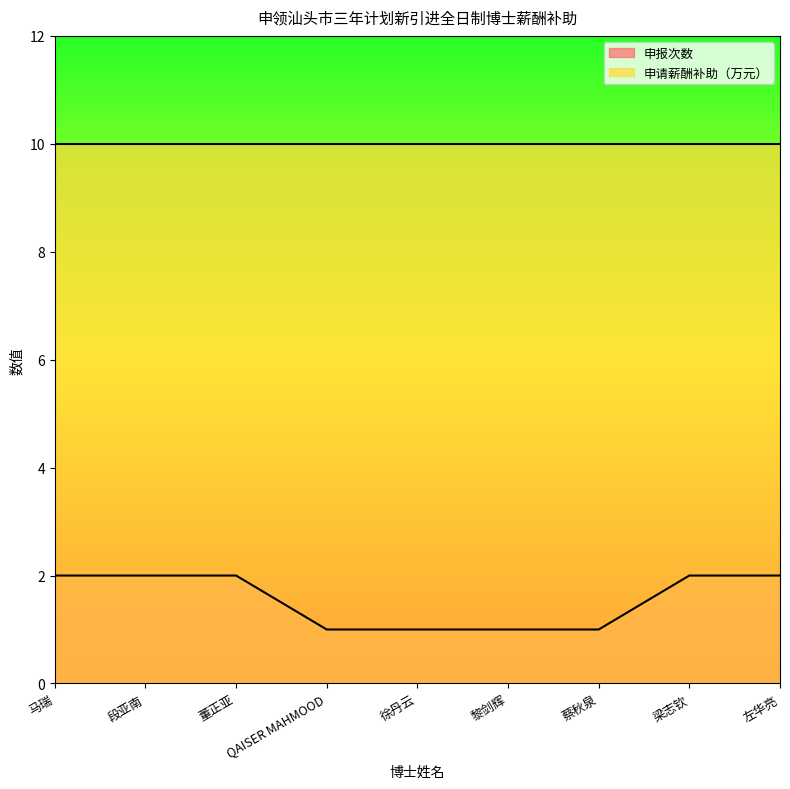

Which label corresponds to the largest value in the chart?

马瑞